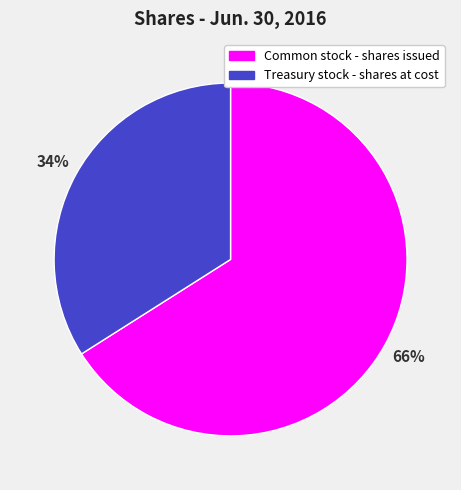

To the nearest percent, what is the difference between the largest and smallest slice percentages?

32%